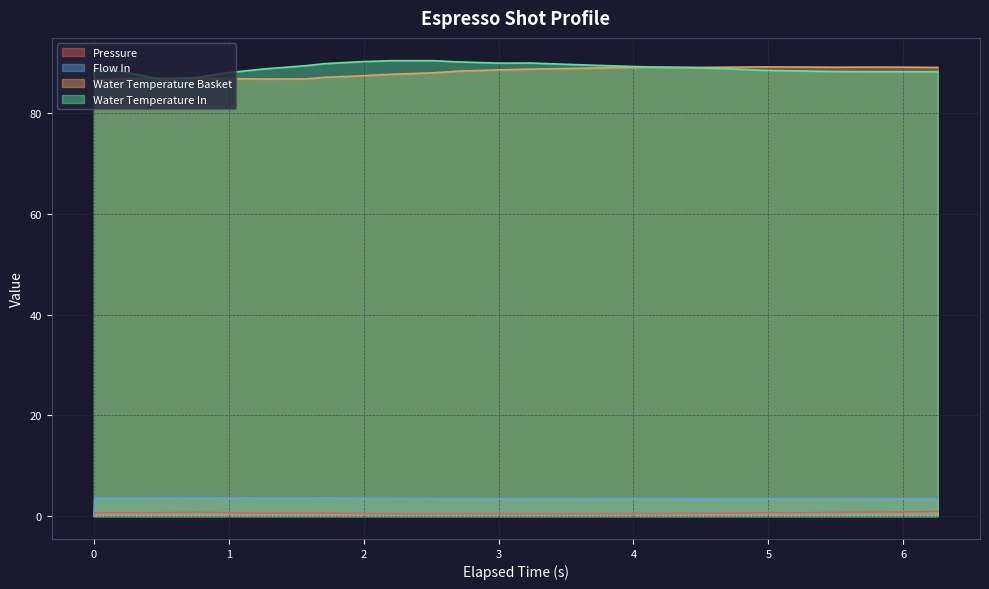

How many interior local peaks does the water_temperature_in series have?

2